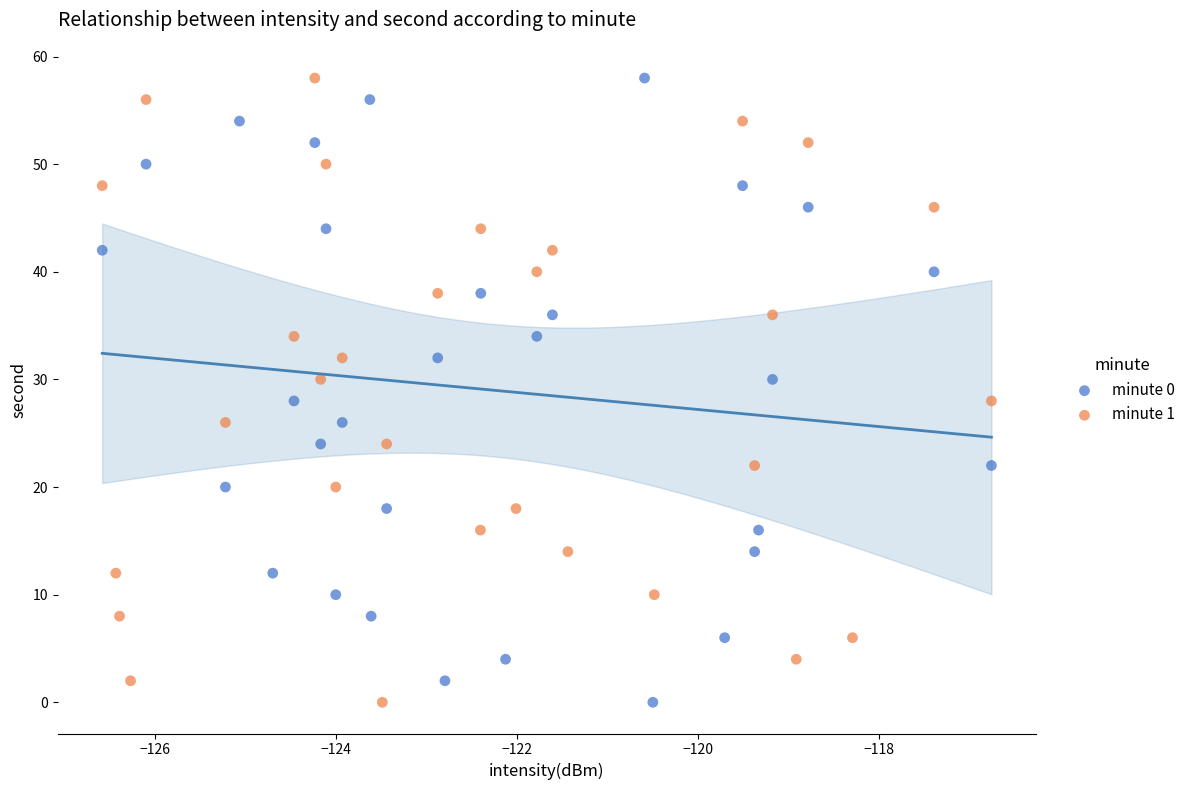

What are all the series names shown in the legend?

minute 0, minute 1